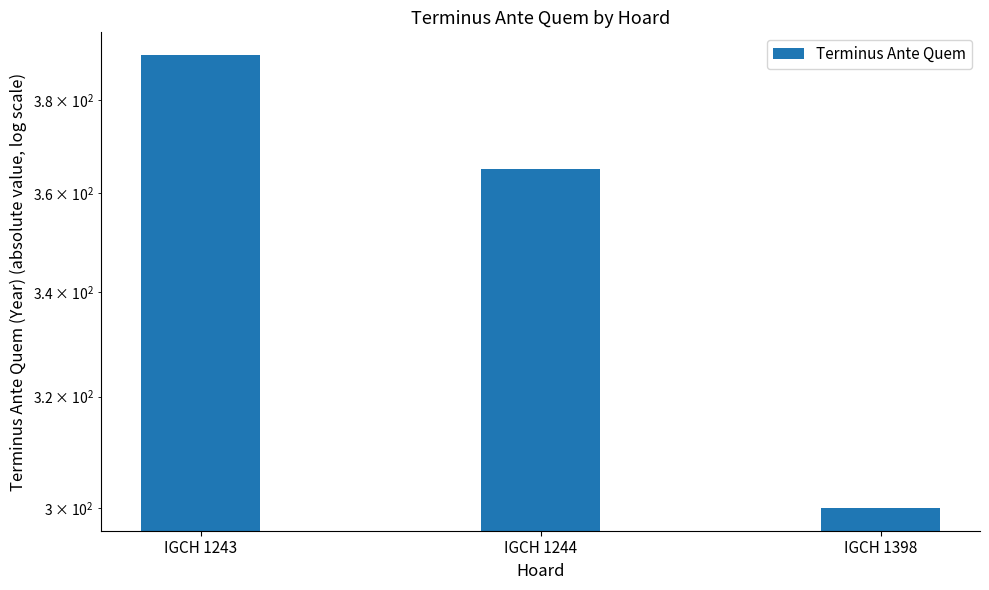

How many values are below 365?

1